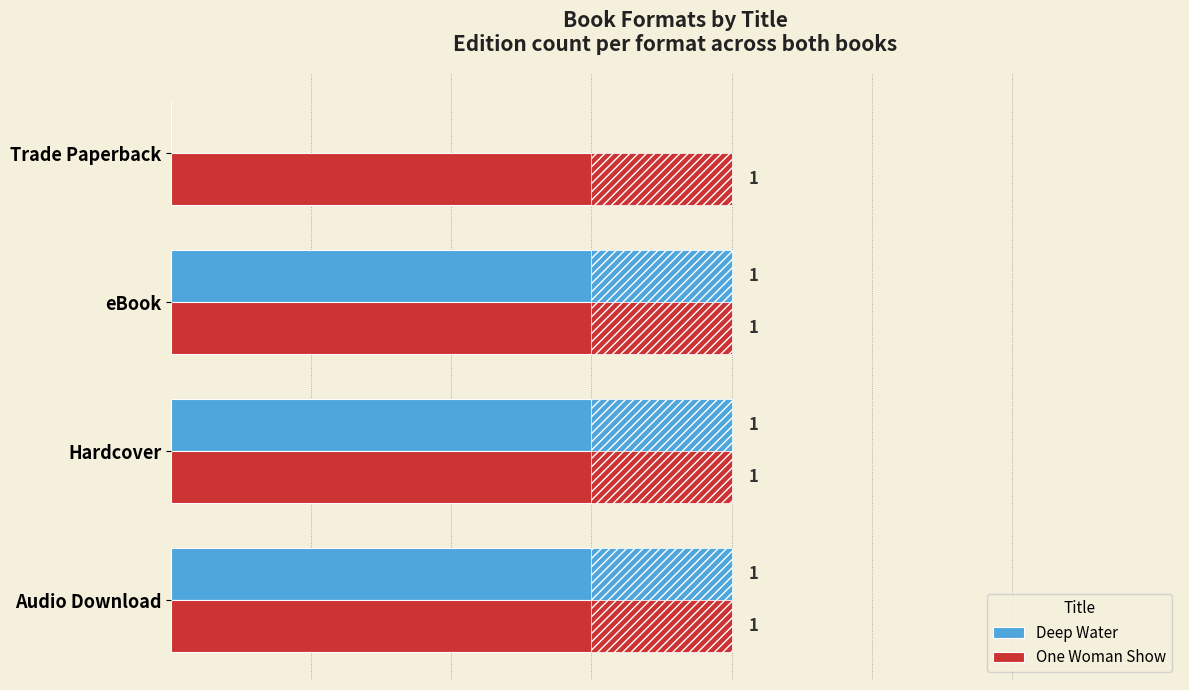

Is the value of One Woman Show at Trade Paperback greater than the value of Deep Water at Trade Paperback?

Yes